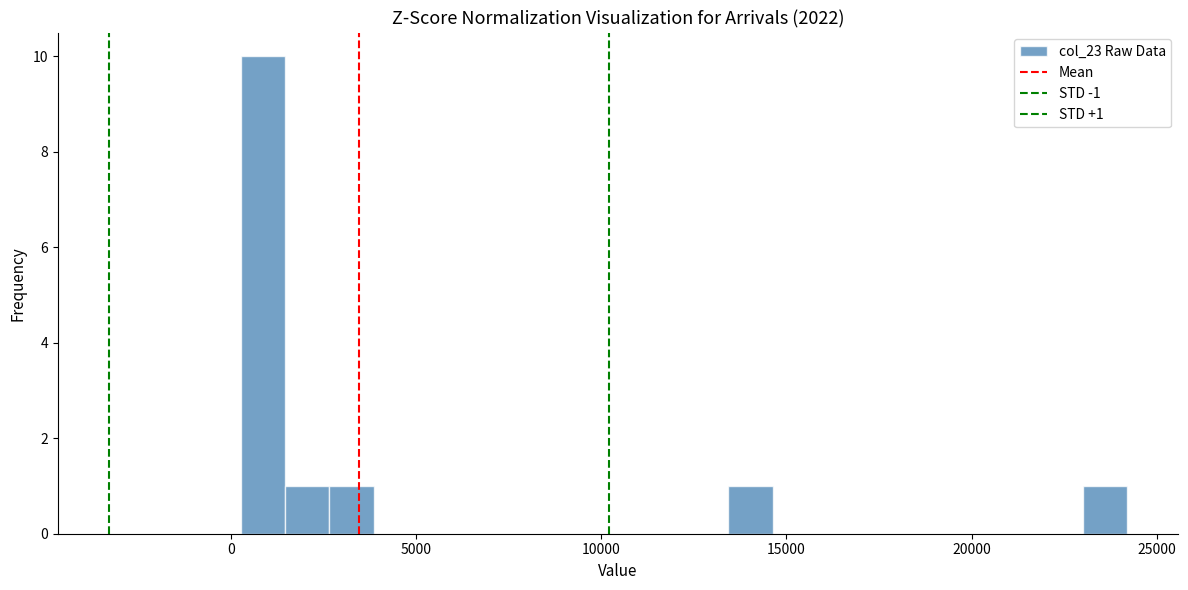

Around what value on the x-axis is the tallest bar? Give the approximate position of its centre, as read against the axis.

1000